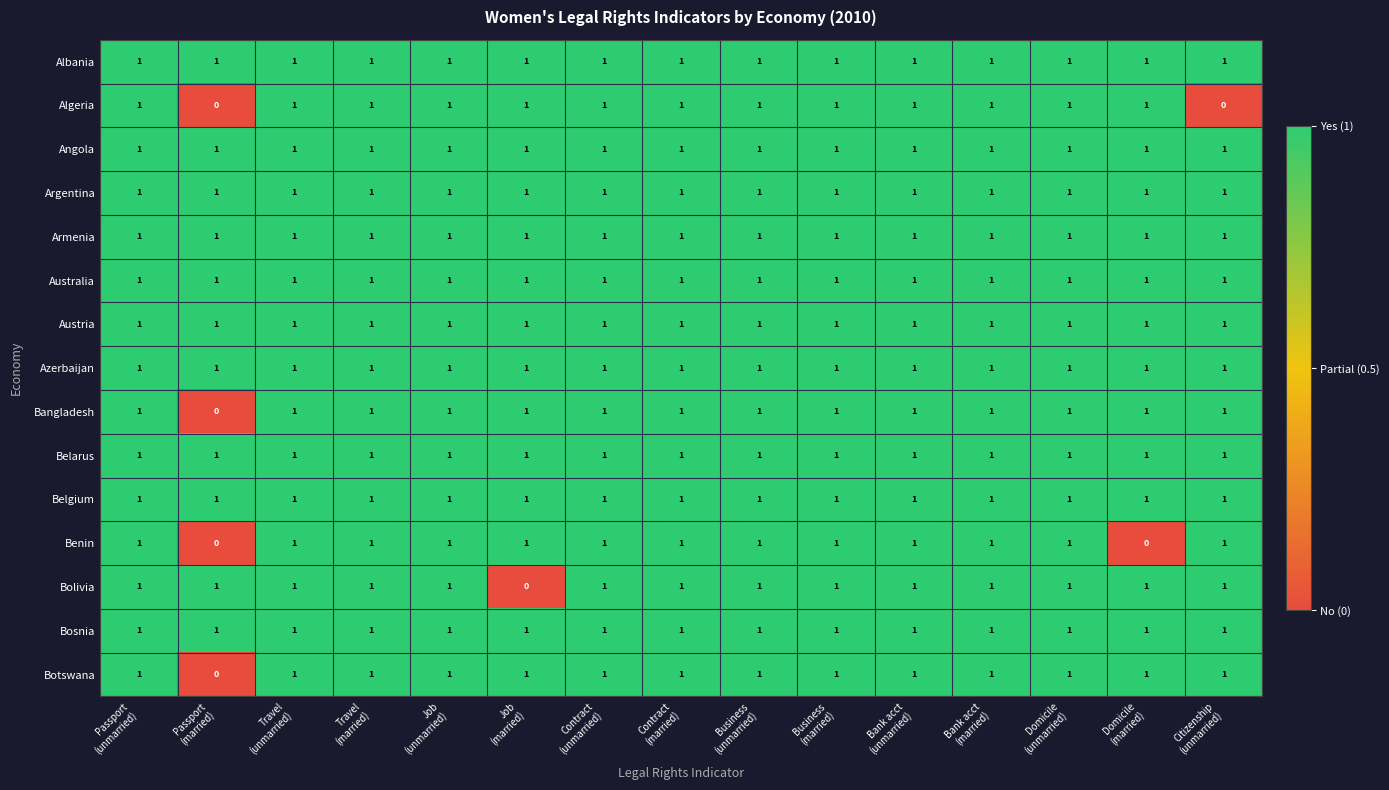

At how many categories does at least one series exceed 0?

15